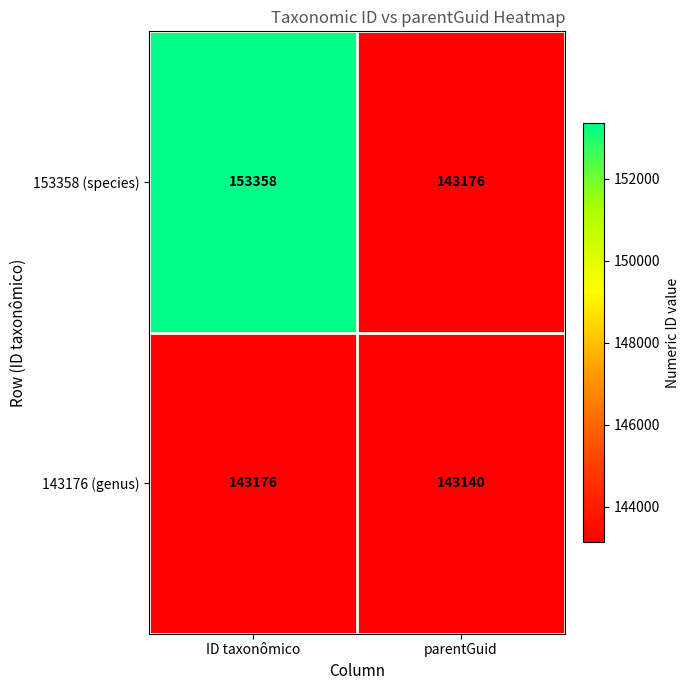

What is the difference between the highest and lowest values at ID taxonômico?

10182